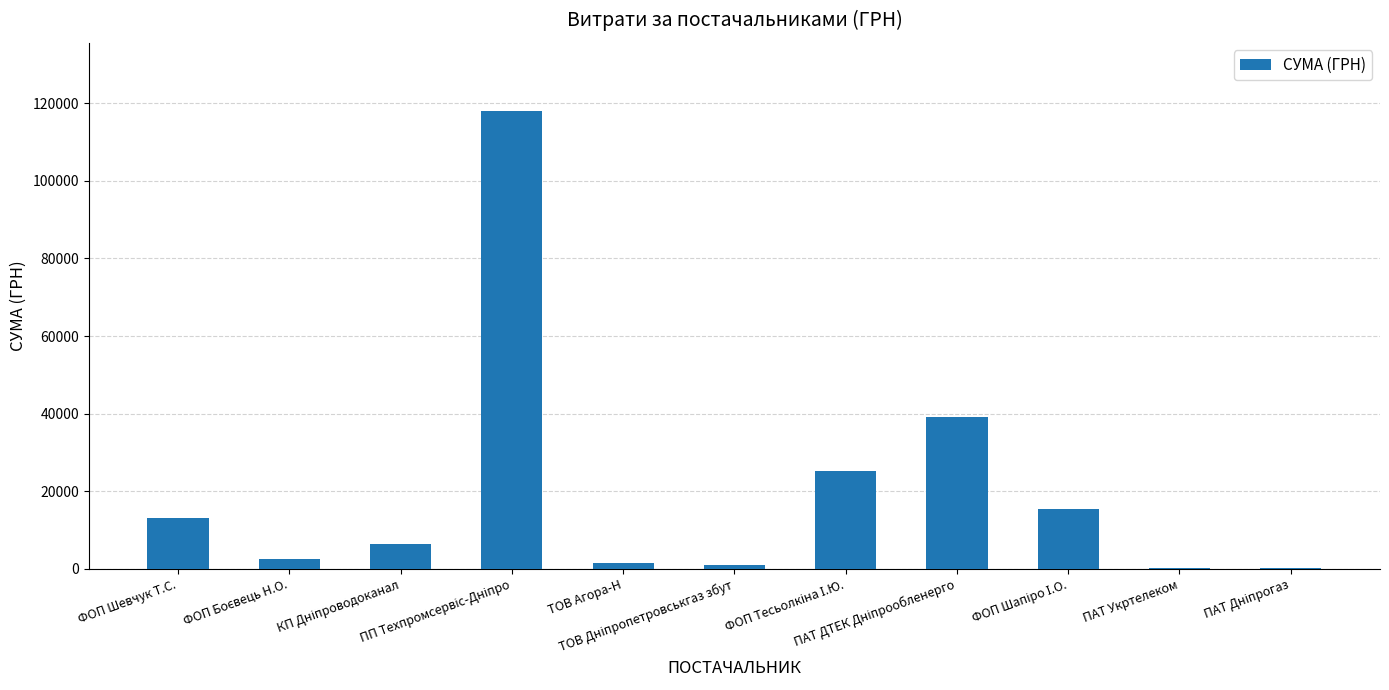

What is the maximum value shown in the chart?

117912.0